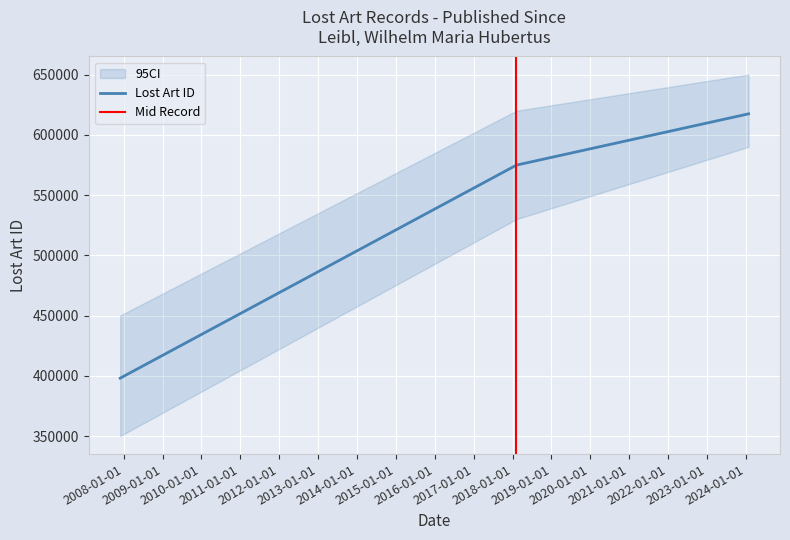

Is it true that the value at 2007-11-30 is 398027?

True